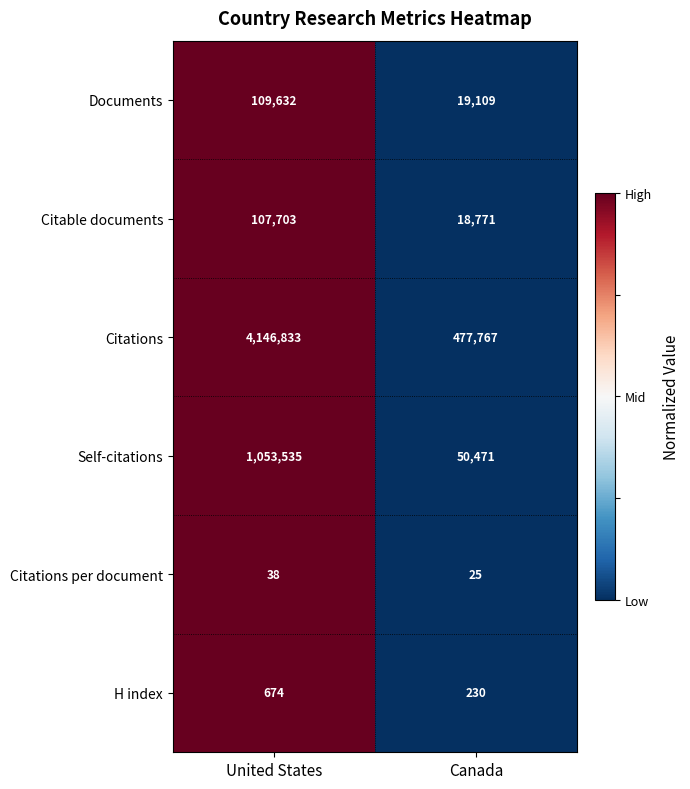

Rank the series by their maximum value, from highest to lowest.

Citations, Self-citations, Documents, Citable documents, H index, Citations per document